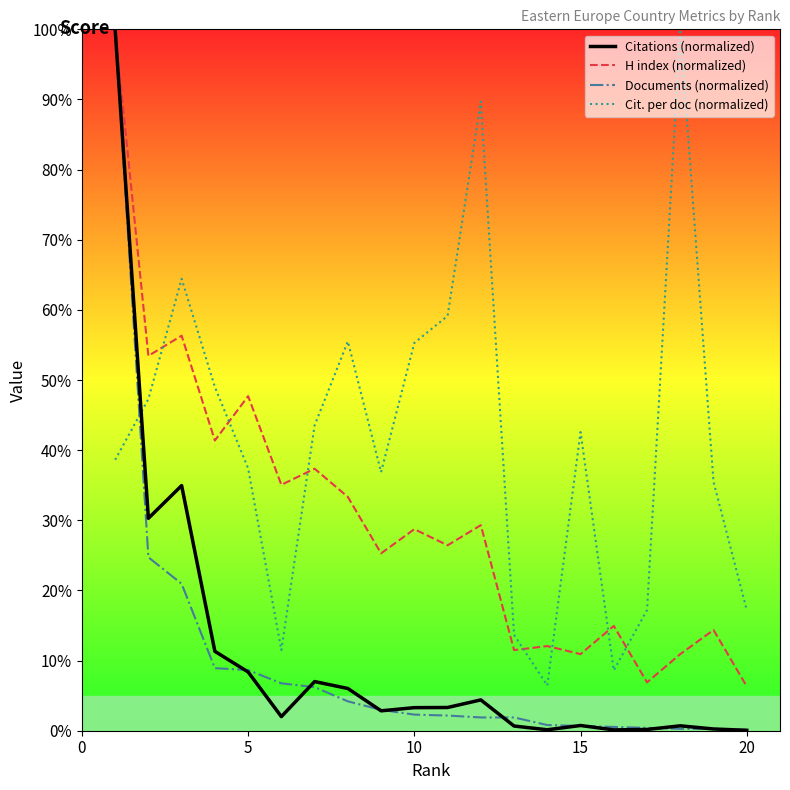

At how many categories does at least one series exceed 97?

2